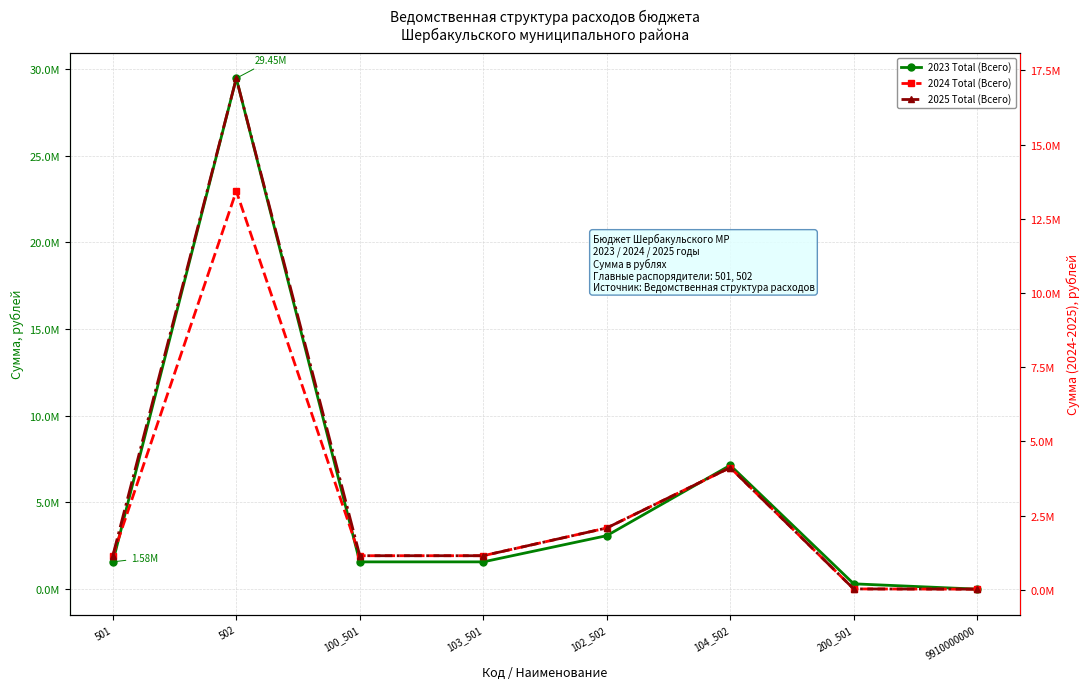

Which series has the largest total across all categories?

2023 Total (Всего)